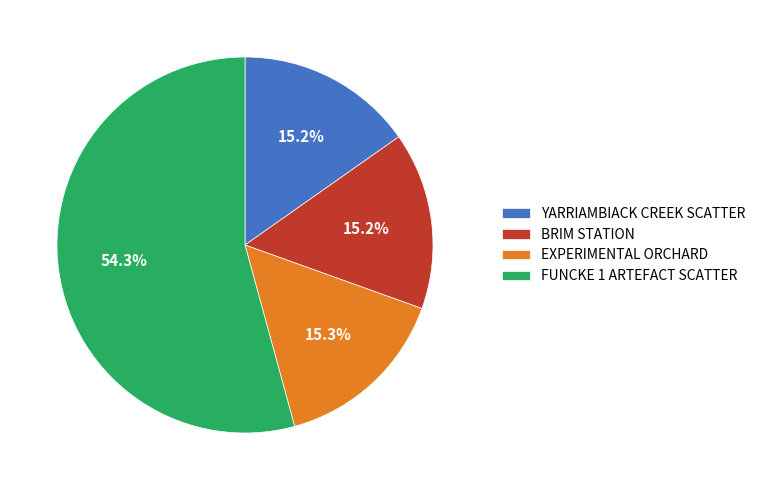

True or false: YARRIAMBIACK CREEK SCATTER accounts for 29% of the total.

False